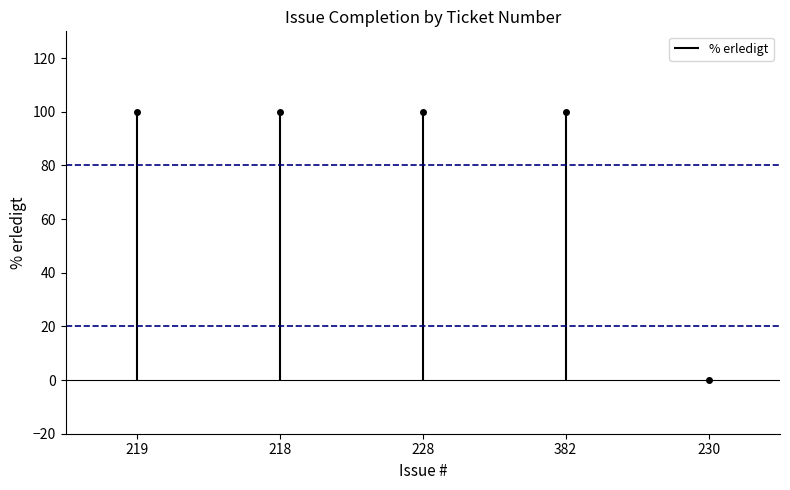

Reading left to right, list all the values displayed in this chart.

219=100	218=100	228=100	382=100	230=0